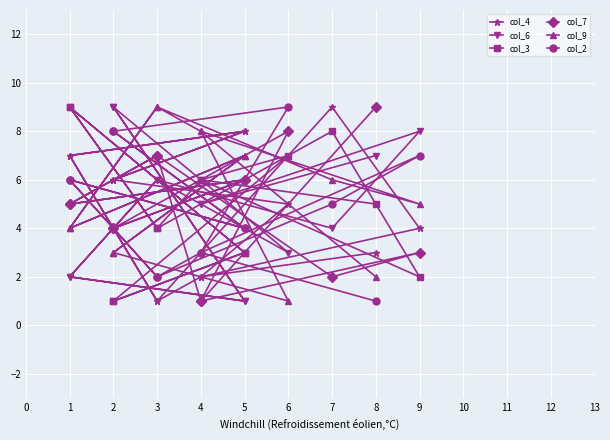

Count the col_9 values in the range 3 to 8.

10